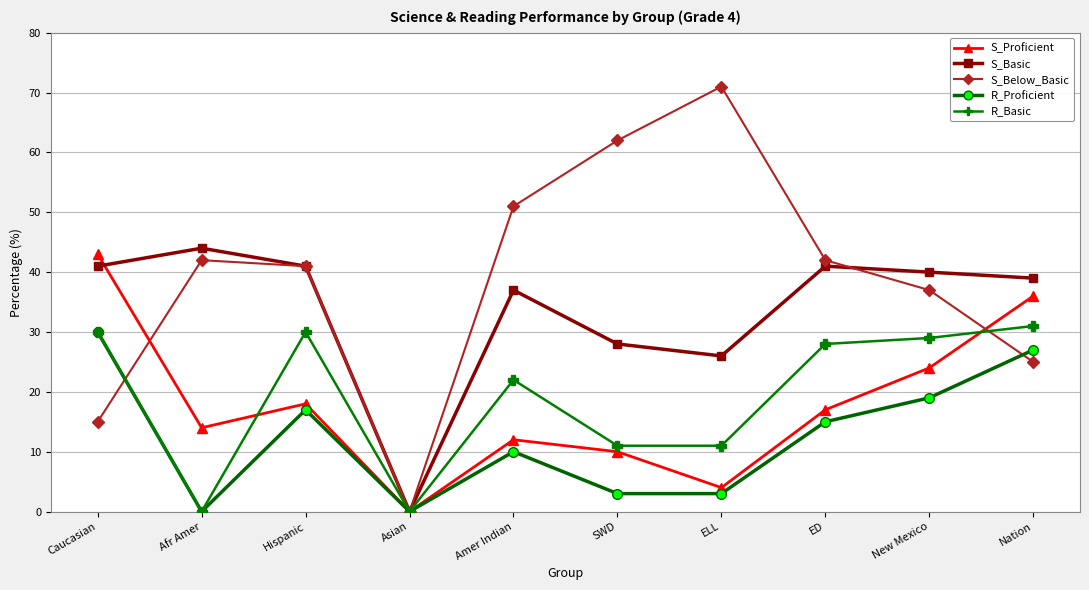

Which series has the largest range (max minus min)?

S_Below_Basic